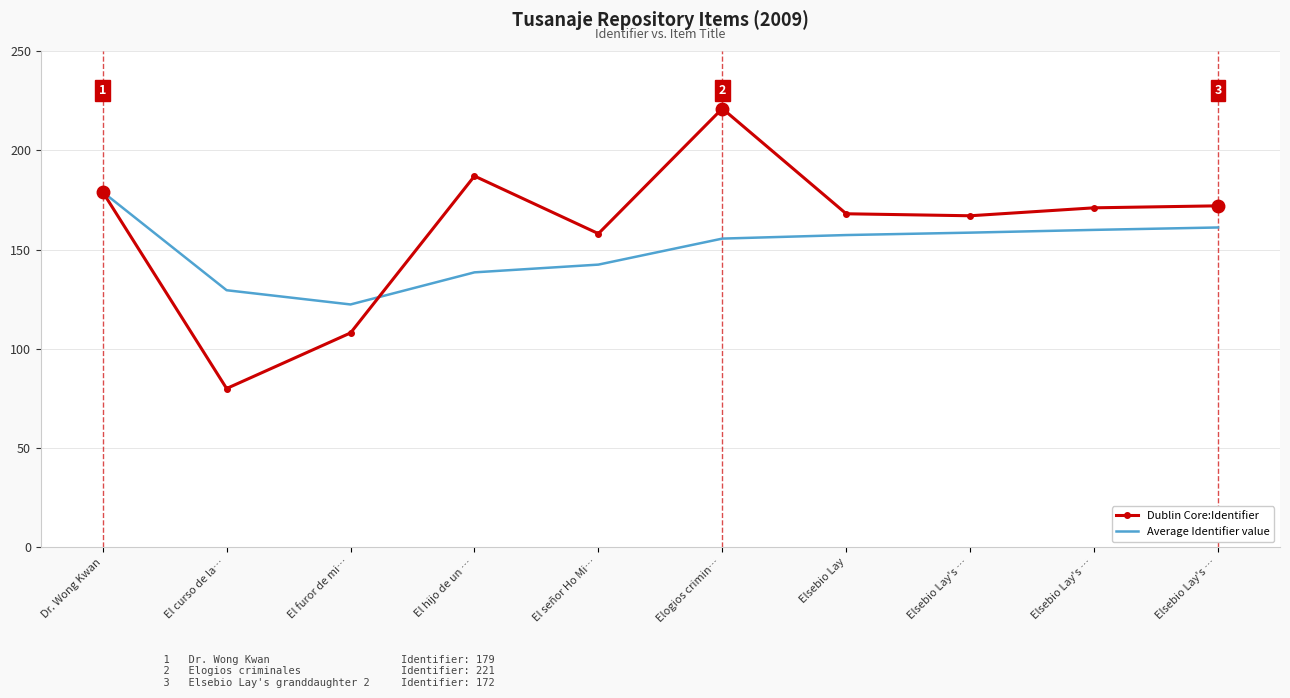

True or false: Average Identifier value has more than 0 points higher than both neighbors.

False